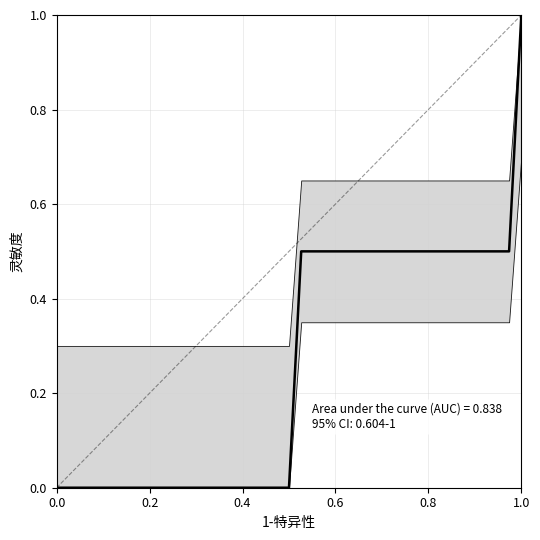

How many positive values are there?

19